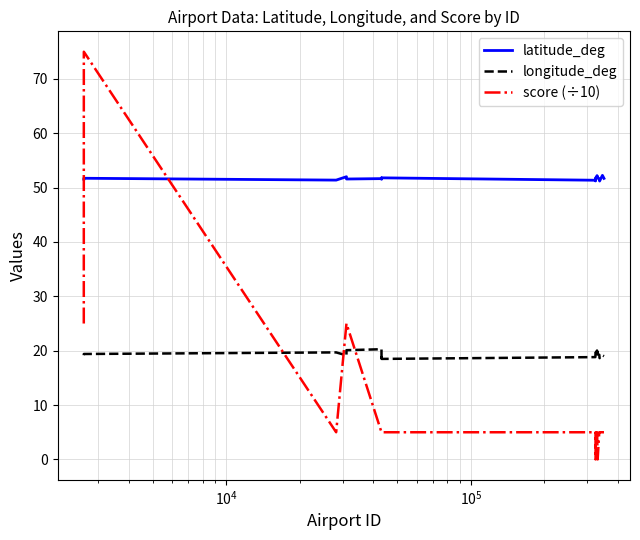

Rank the series by their average value, from lowest to highest.

score (÷10), longitude_deg, latitude_deg